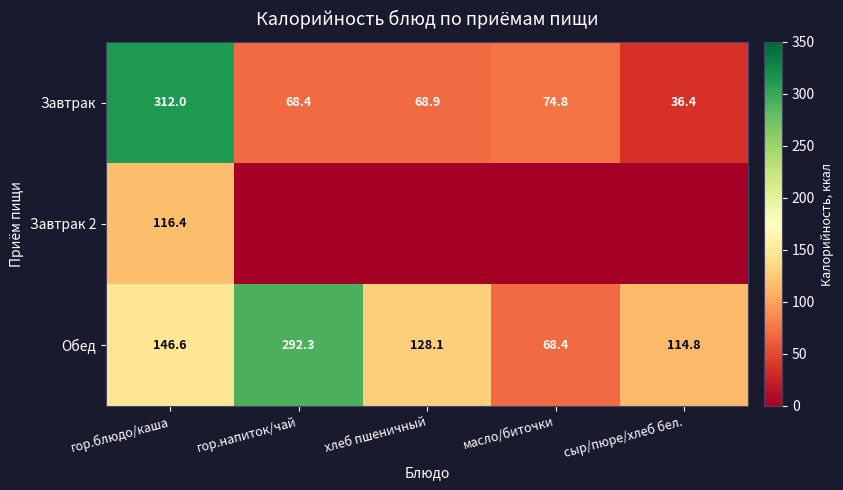

Is the value of Обед at масло/биточки greater than the value of Завтрак at сыр/пюре/хлеб бел.?

Yes